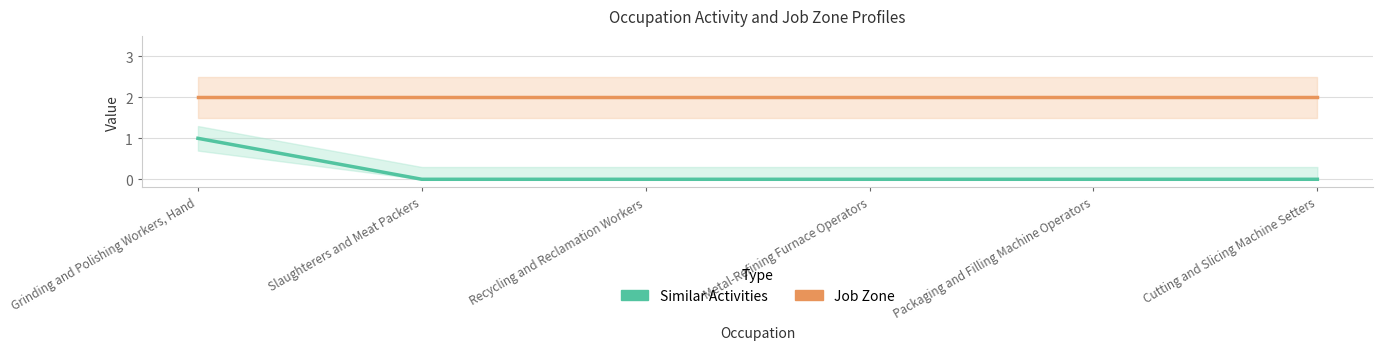

Rank the series by their average value, from lowest to highest.

Similar Activities, Job Zone